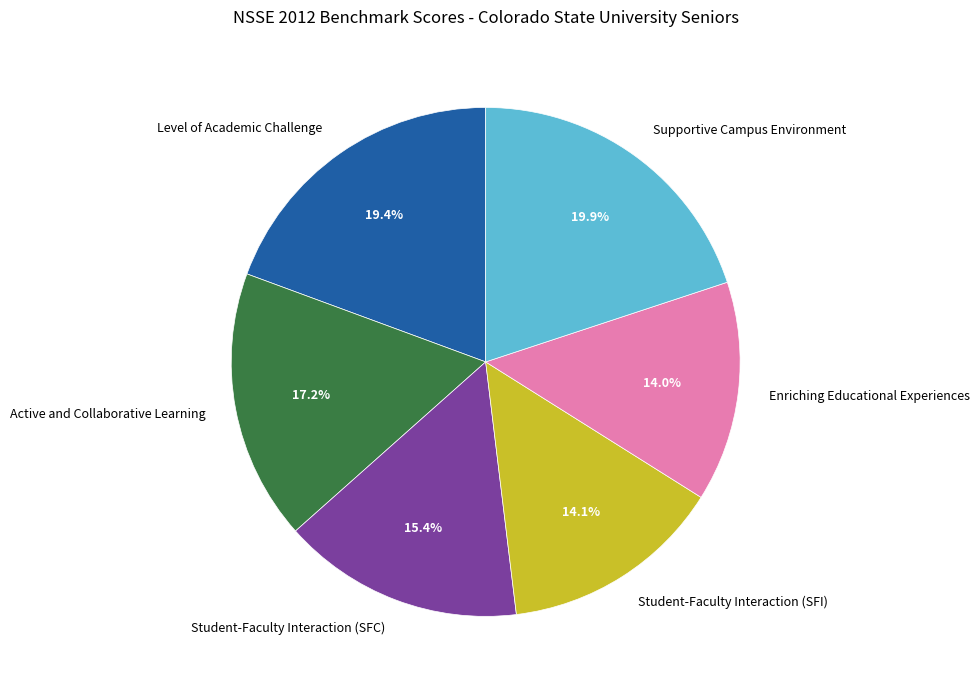

Count the number of slices in the pie.

6